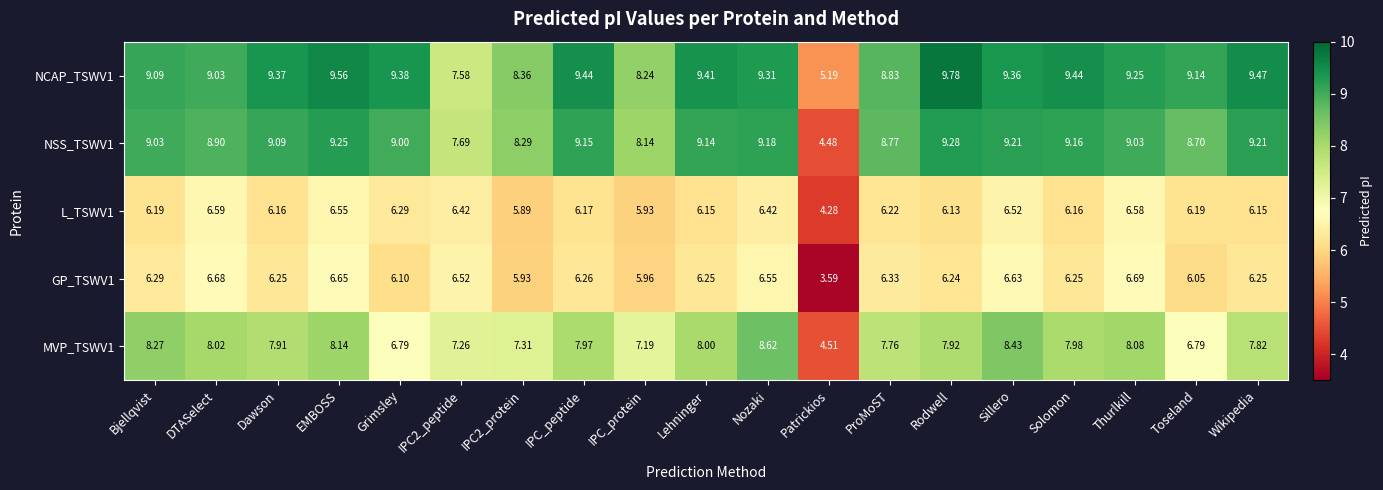

At which label does NCAP_TSWV1 first exceed 9?

Bjellqvist